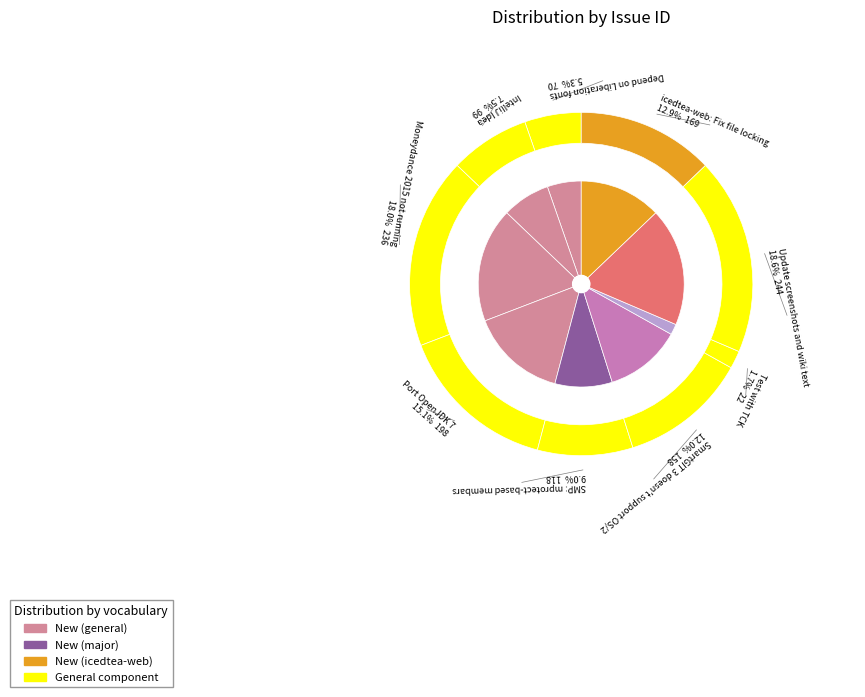

Which category has the smallest portion of the pie?

Test with TCK